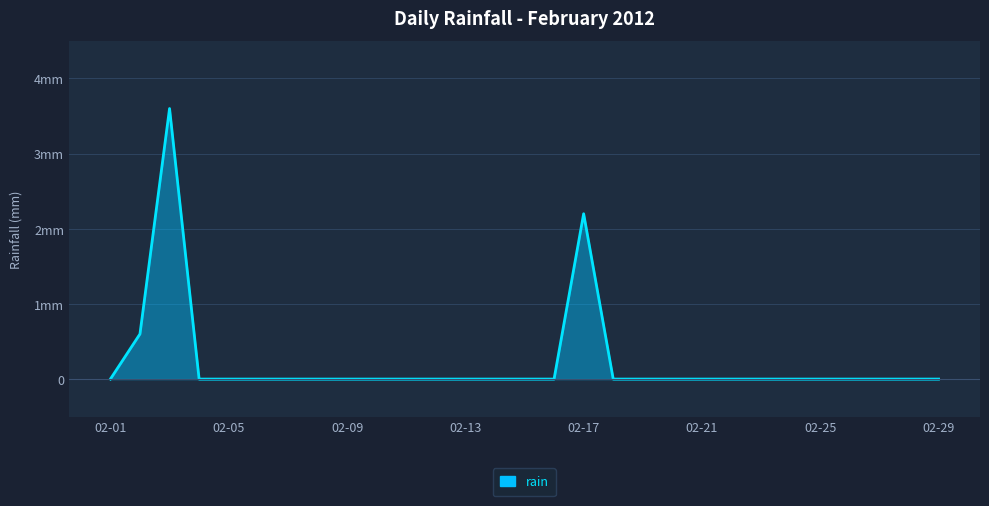

What is the maximum value shown in the chart?

3.6